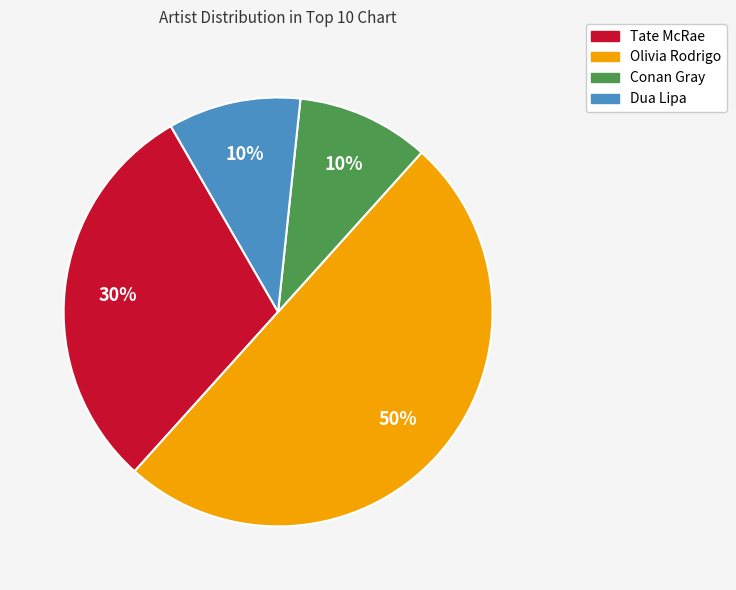

Which slice is the largest?

Olivia Rodrigo